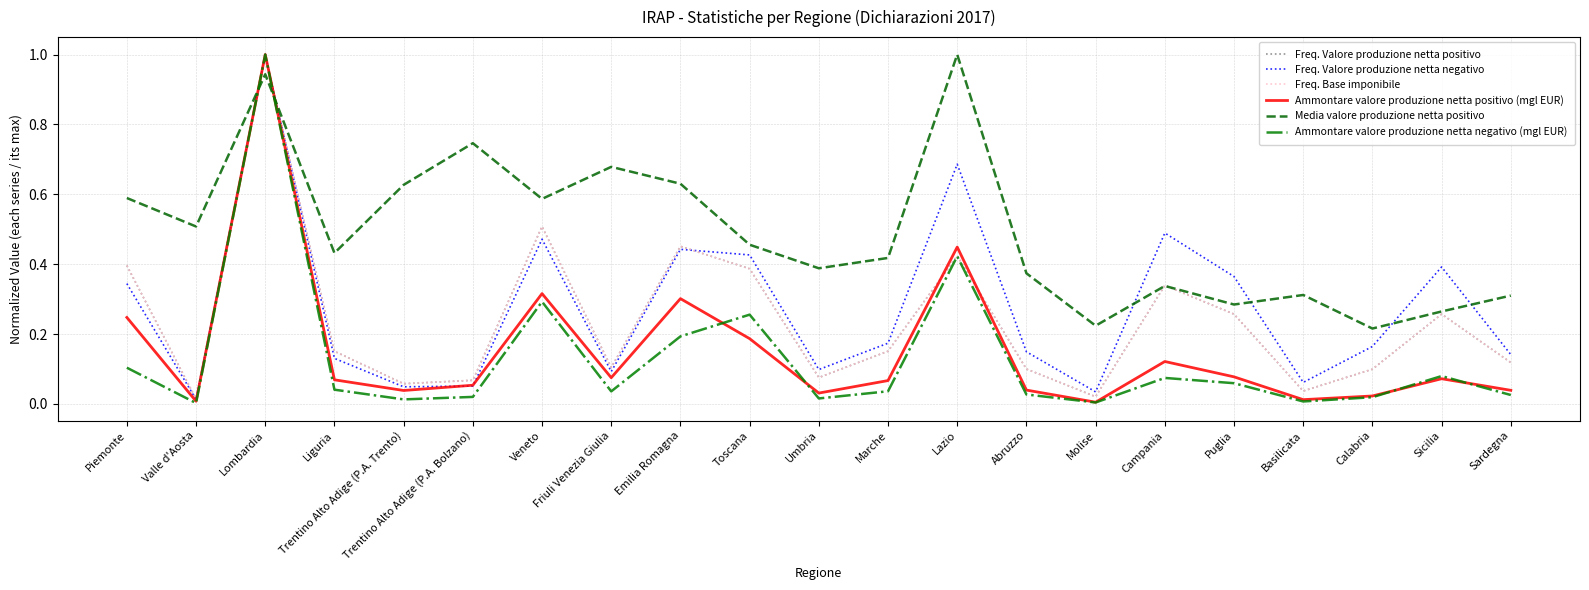

Which series has the largest range (max minus min)?

Ammontare valore produzione netta negativo (mgl EUR)